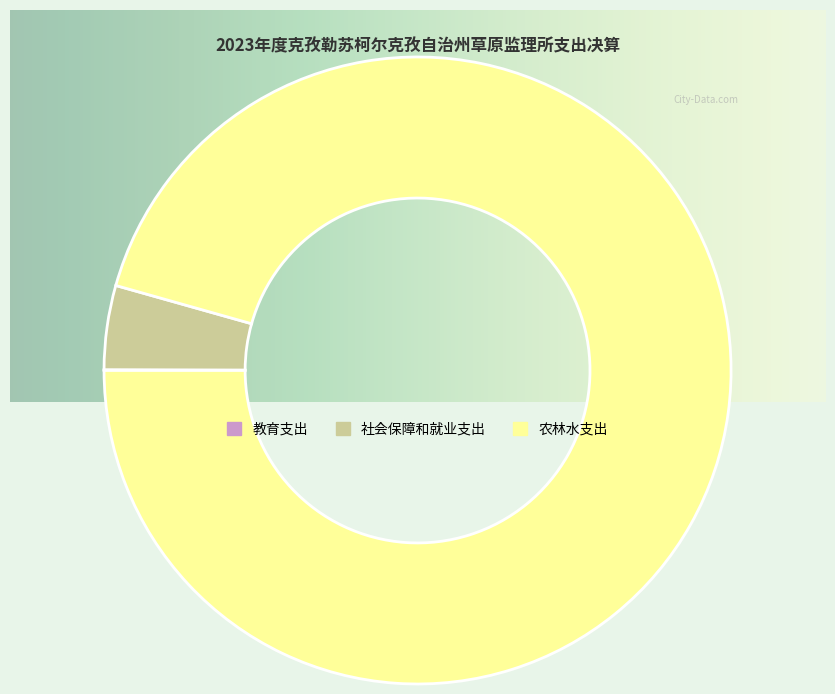

Which has a higher value, 农林水支出 or 社会保障和就业支出?

农林水支出